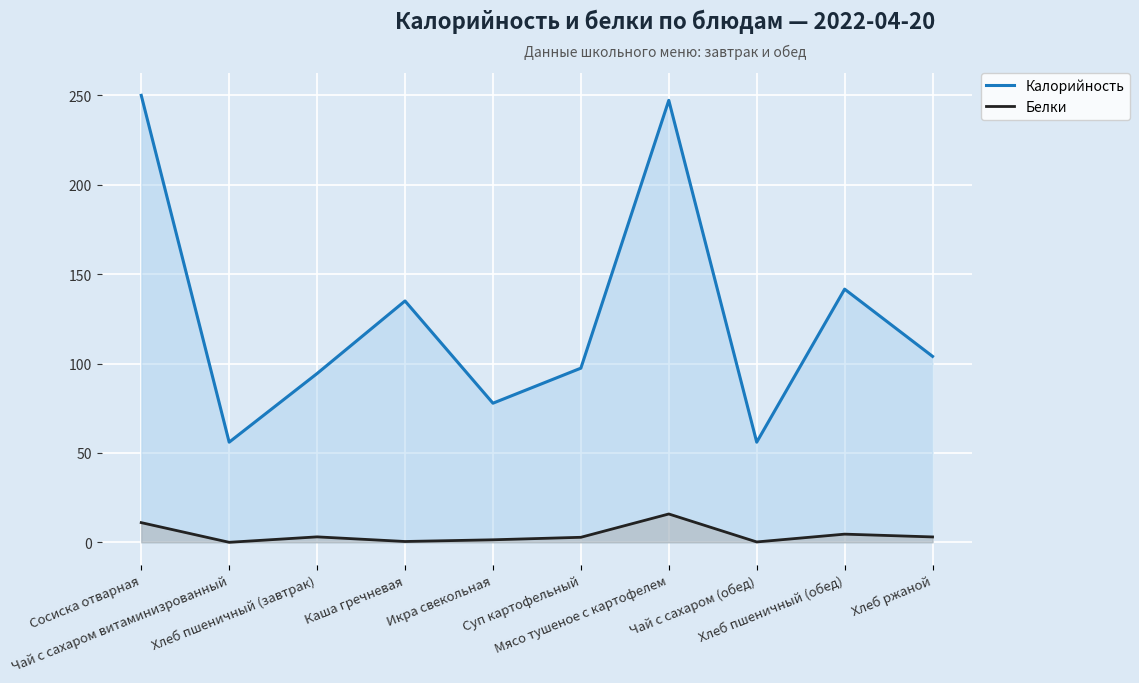

Reading right to left, extract all data points from this chart.

Калорийность: 104.0	141.6	56.0	247.2	97.4	77.8	135.0	94.4	56.0	250.0
Белки: 3.0	4.6	0.2	15.8	2.8	1.4	0.5	3.0	0.0	11.0